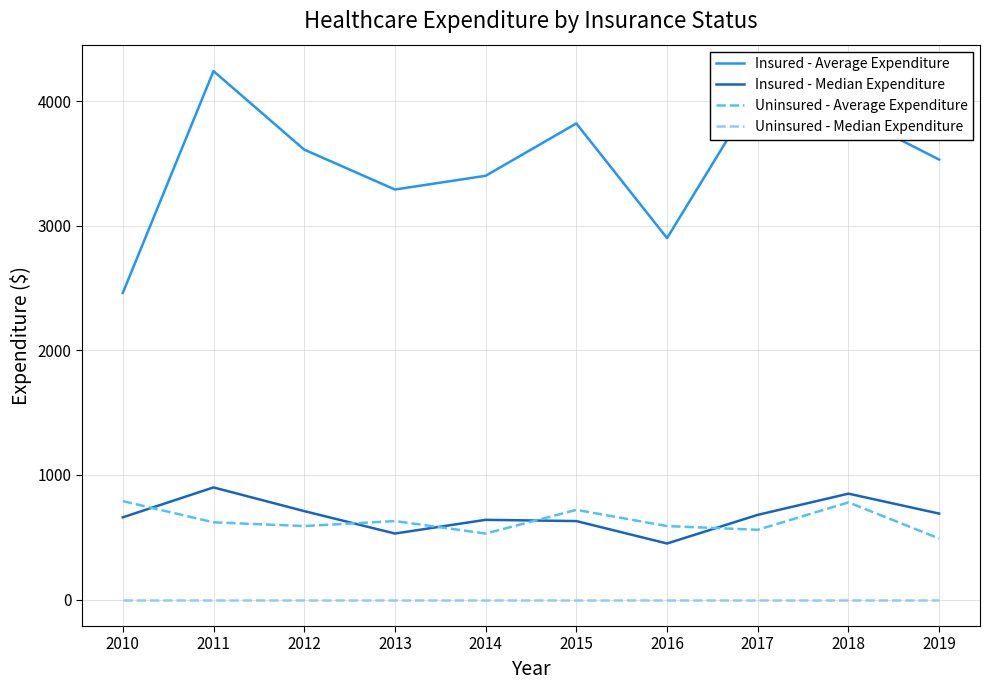

At which category does Uninsured - Average Expenditure reach its first local peak?

2013